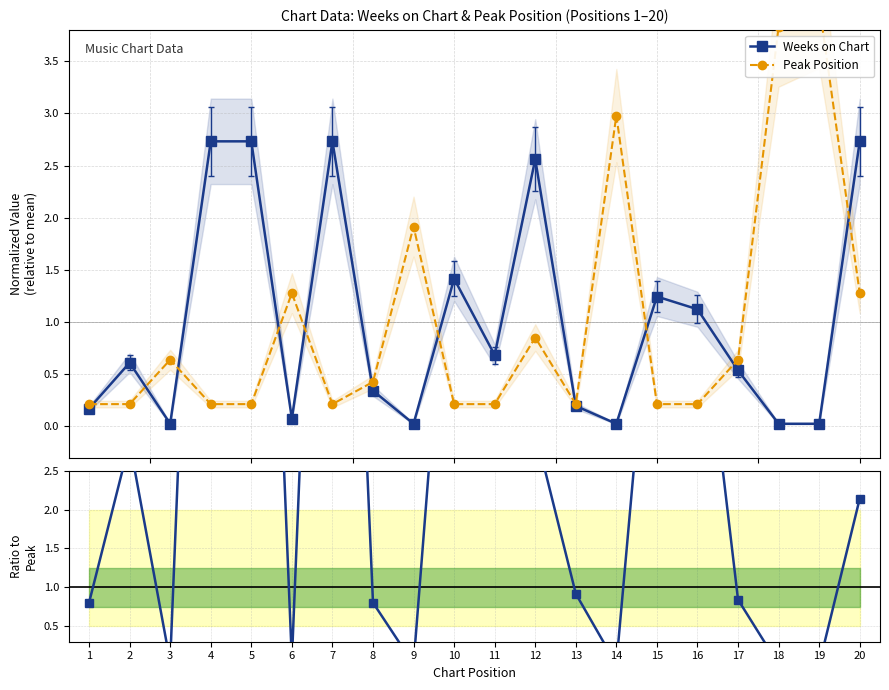

How many data points in Ratio (Weeks/Peak) are above 2?

10